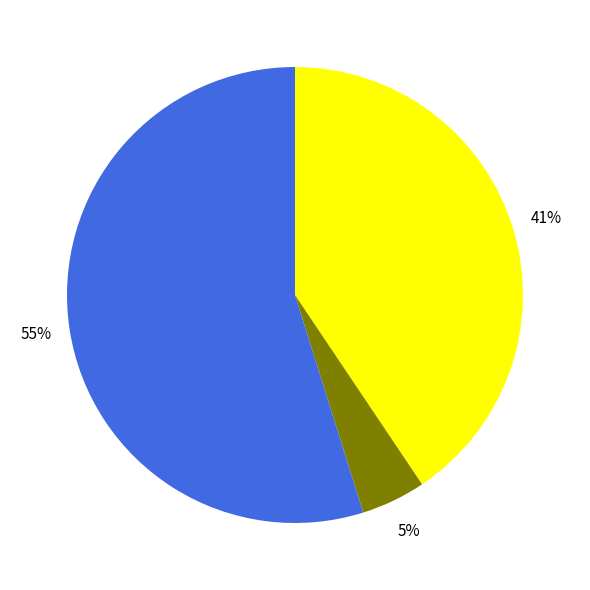

Is there any slice that represents more than half of the pie?

Yes